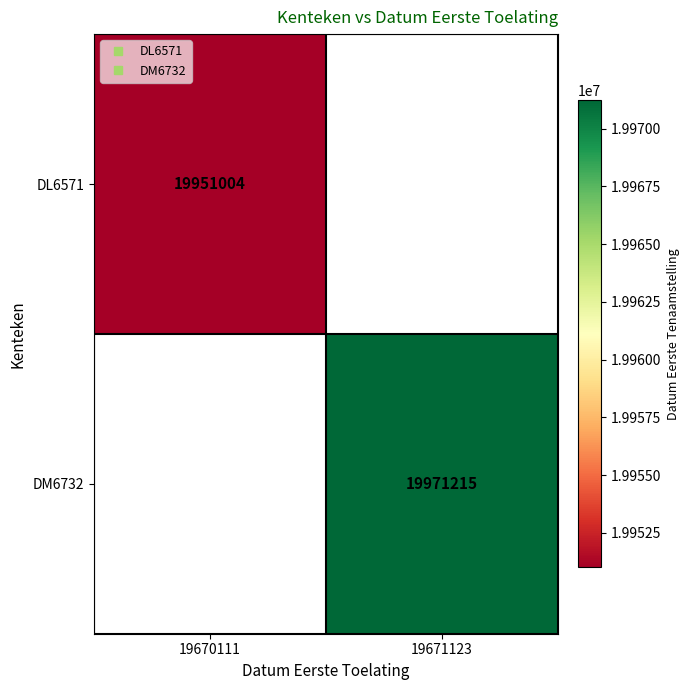

At which label does DL6571 reach its minimum?

19670111